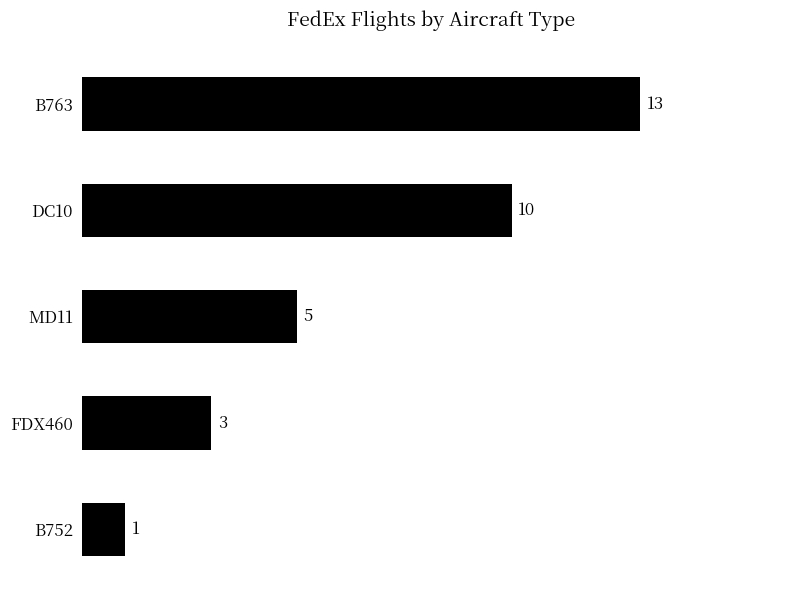

What is the change in value from DC10 to FDX460?

-7